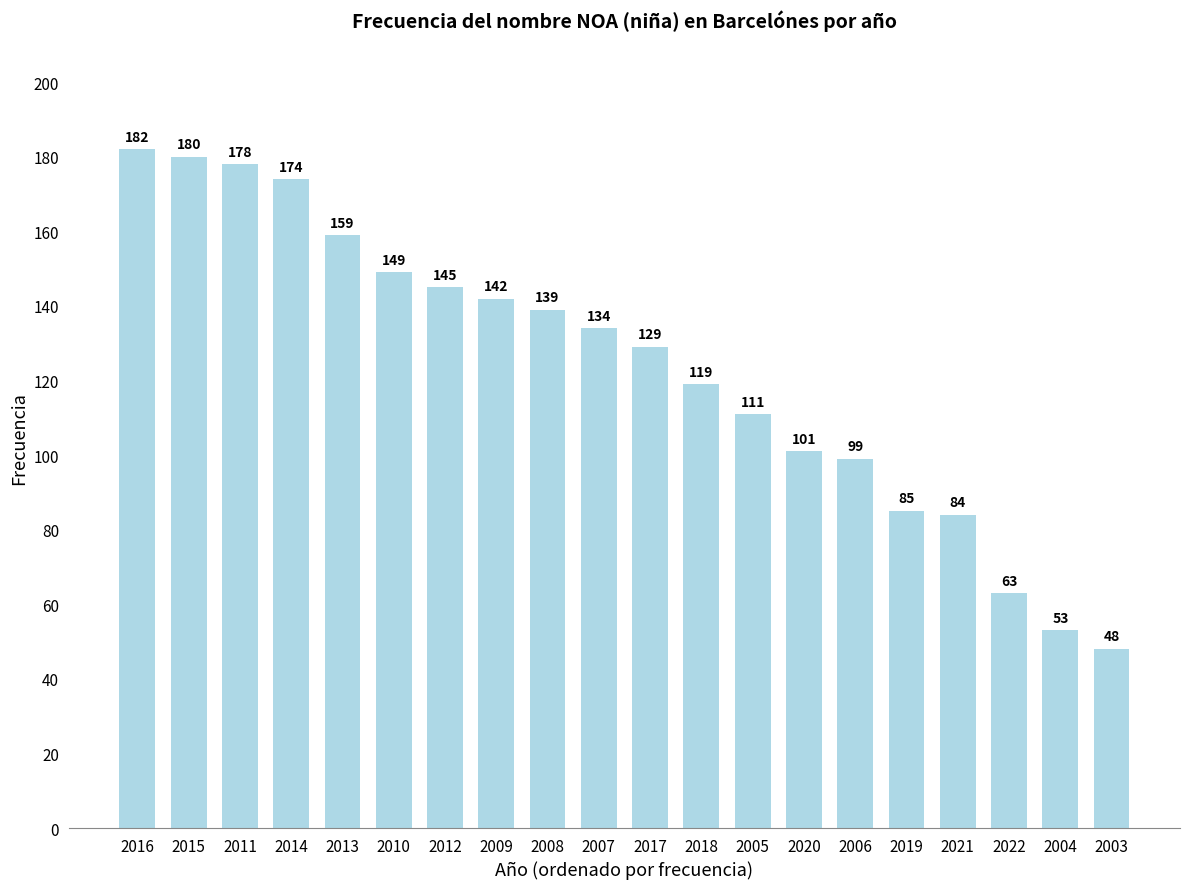

Is it true that the value at 2009 is 142?

True